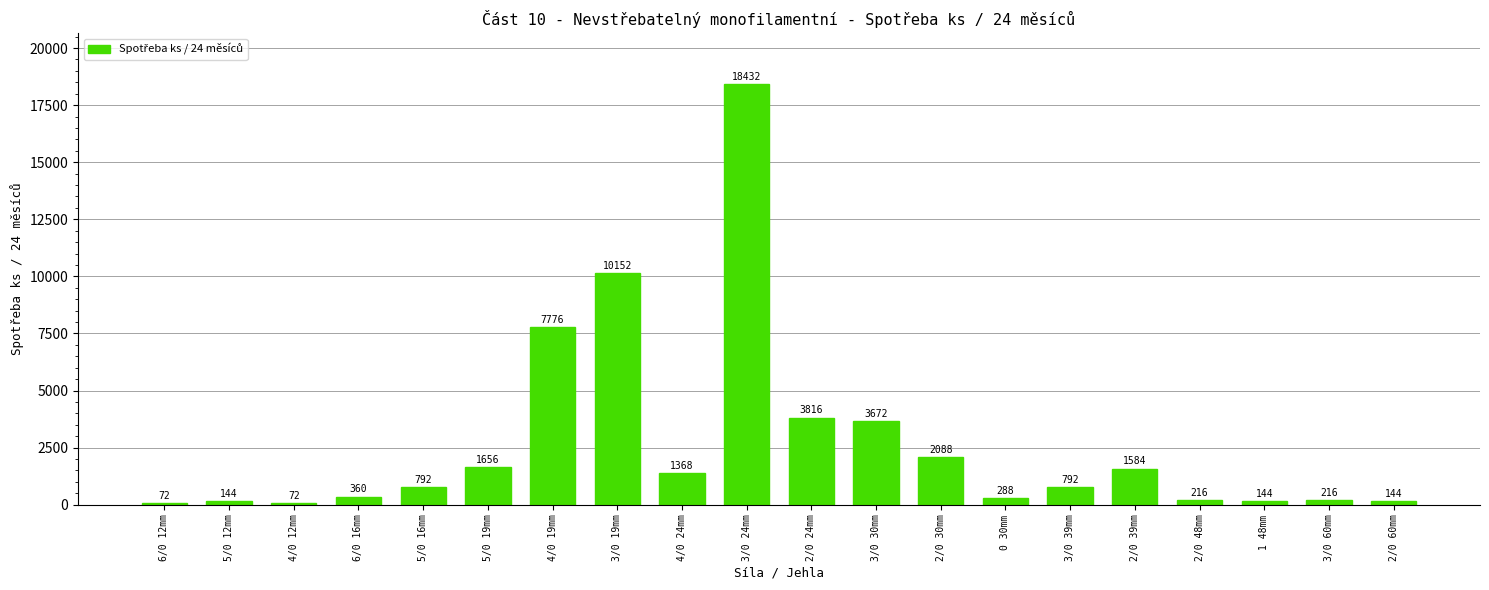

The chart shows a value of 2088 at 2/0 30mm. True or false?

True